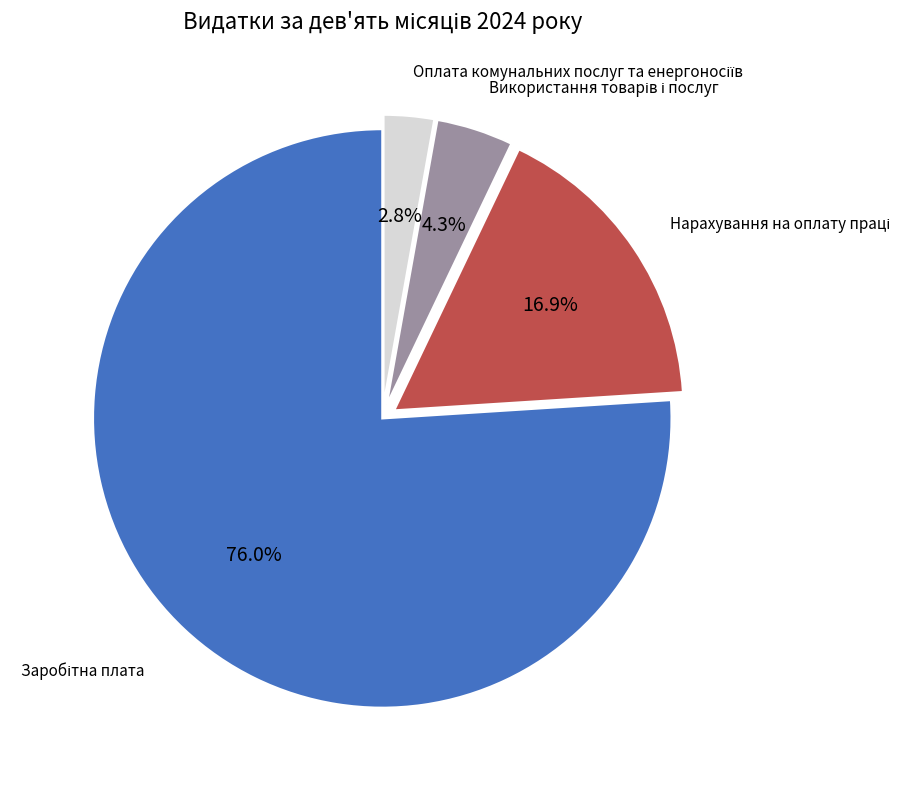

Does any single category account for the majority?

Yes